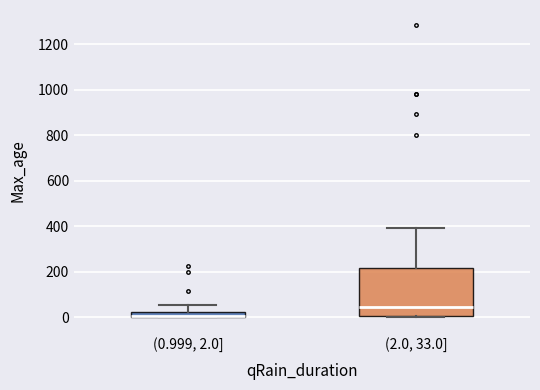

Where is the upper edge of the box for (0.999, 2.0] on the y-axis? The values are not printed on the chart, so give them approximately, as read against the axis.

20